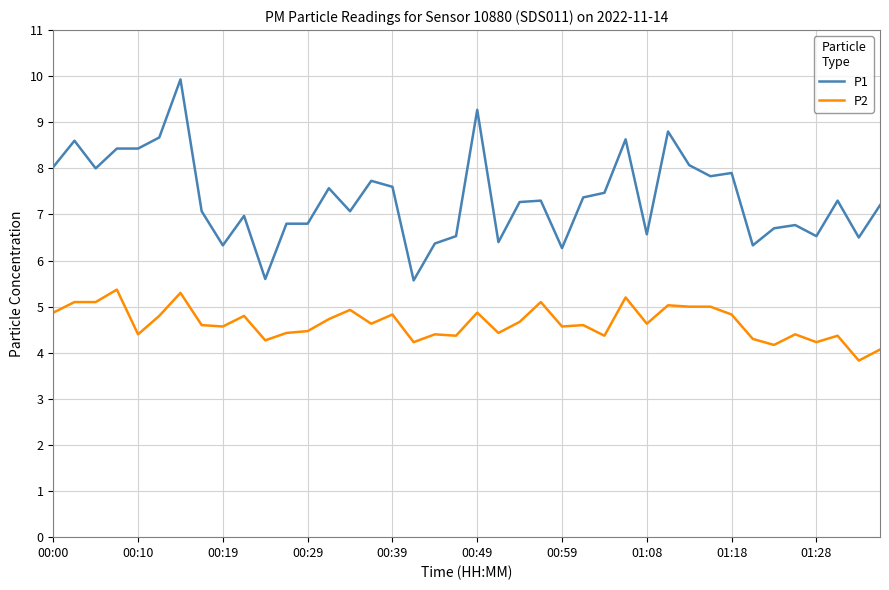

True or false: P2 and P1 cross at least once.

False